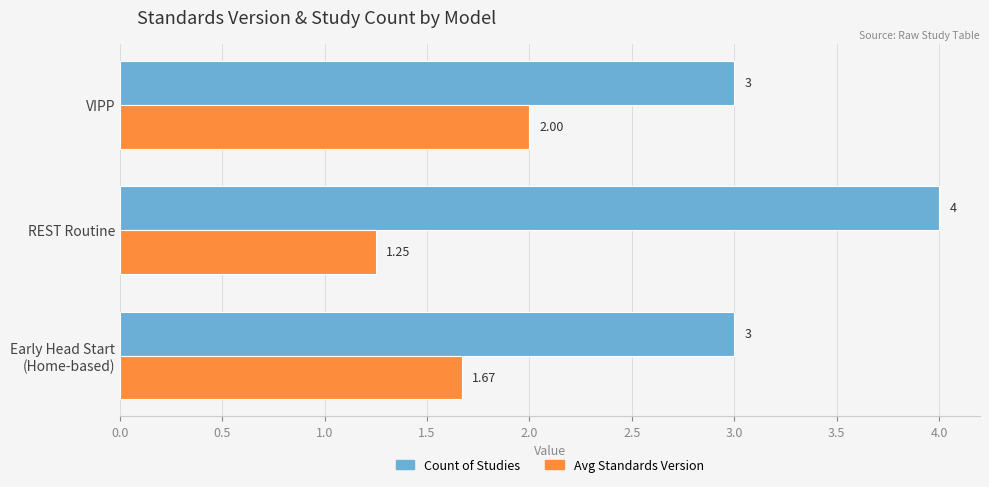

Which category has the lowest value in the Avg Standards Version series?

REST Routine